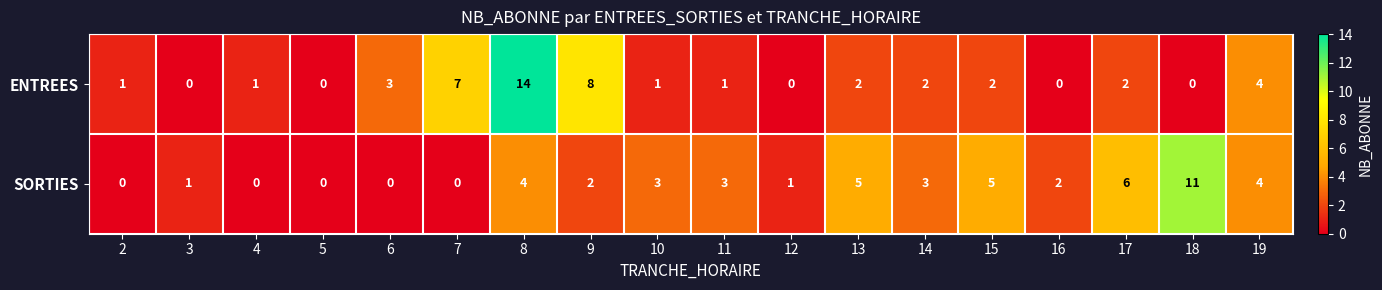

What is the difference between the maximum and minimum values in the SORTIES series?

11